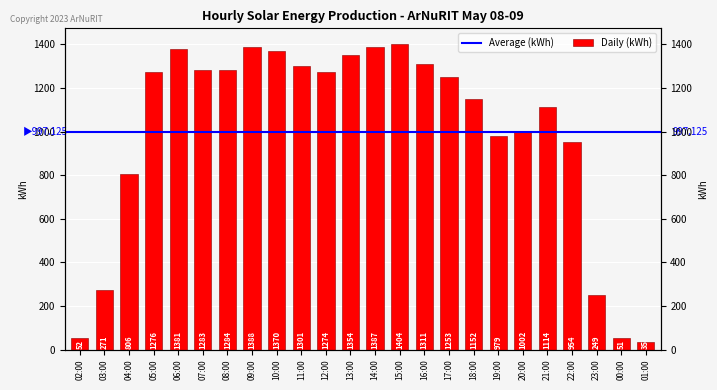

What is the change in value from 03:00 to 14:00?

+1116